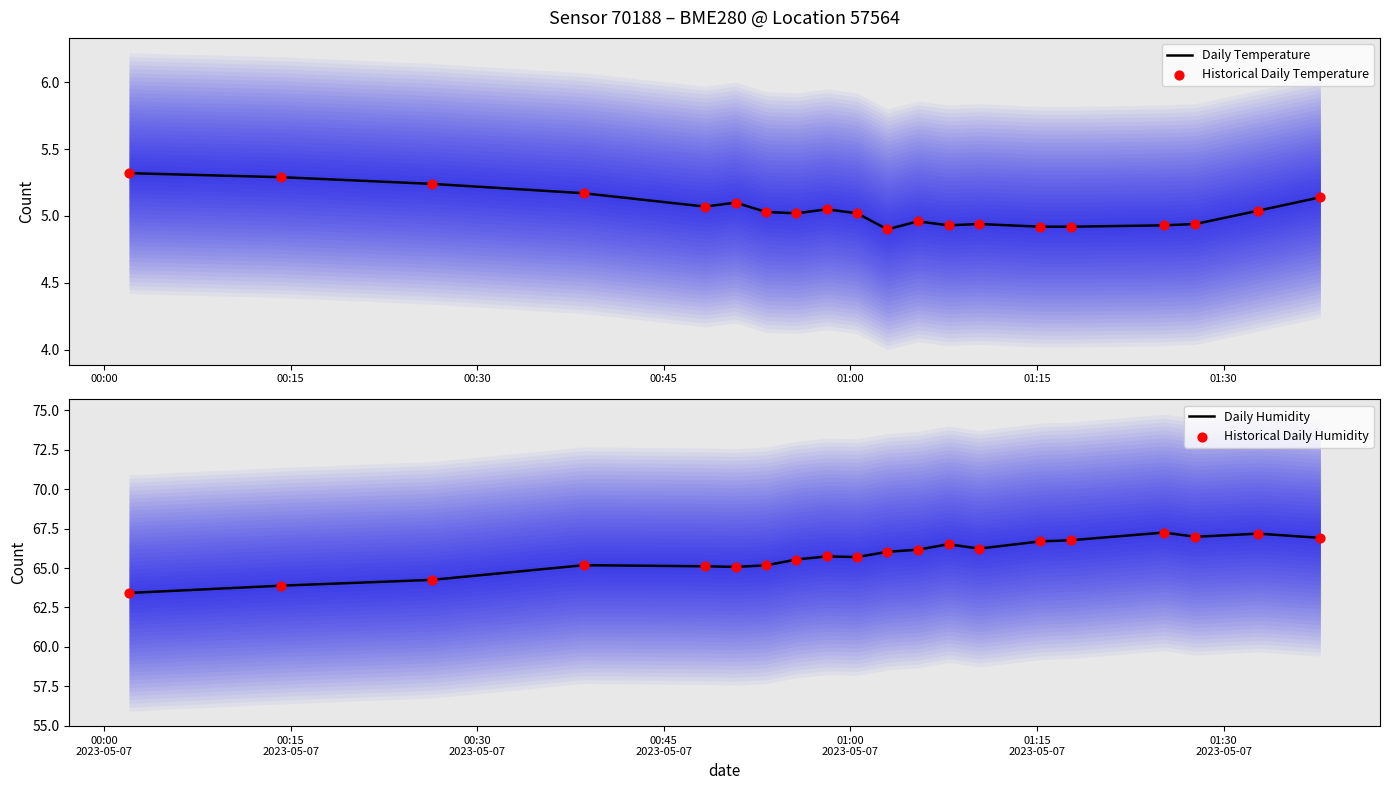

Which series reaches the minimum Y coordinate?

Daily Temperature